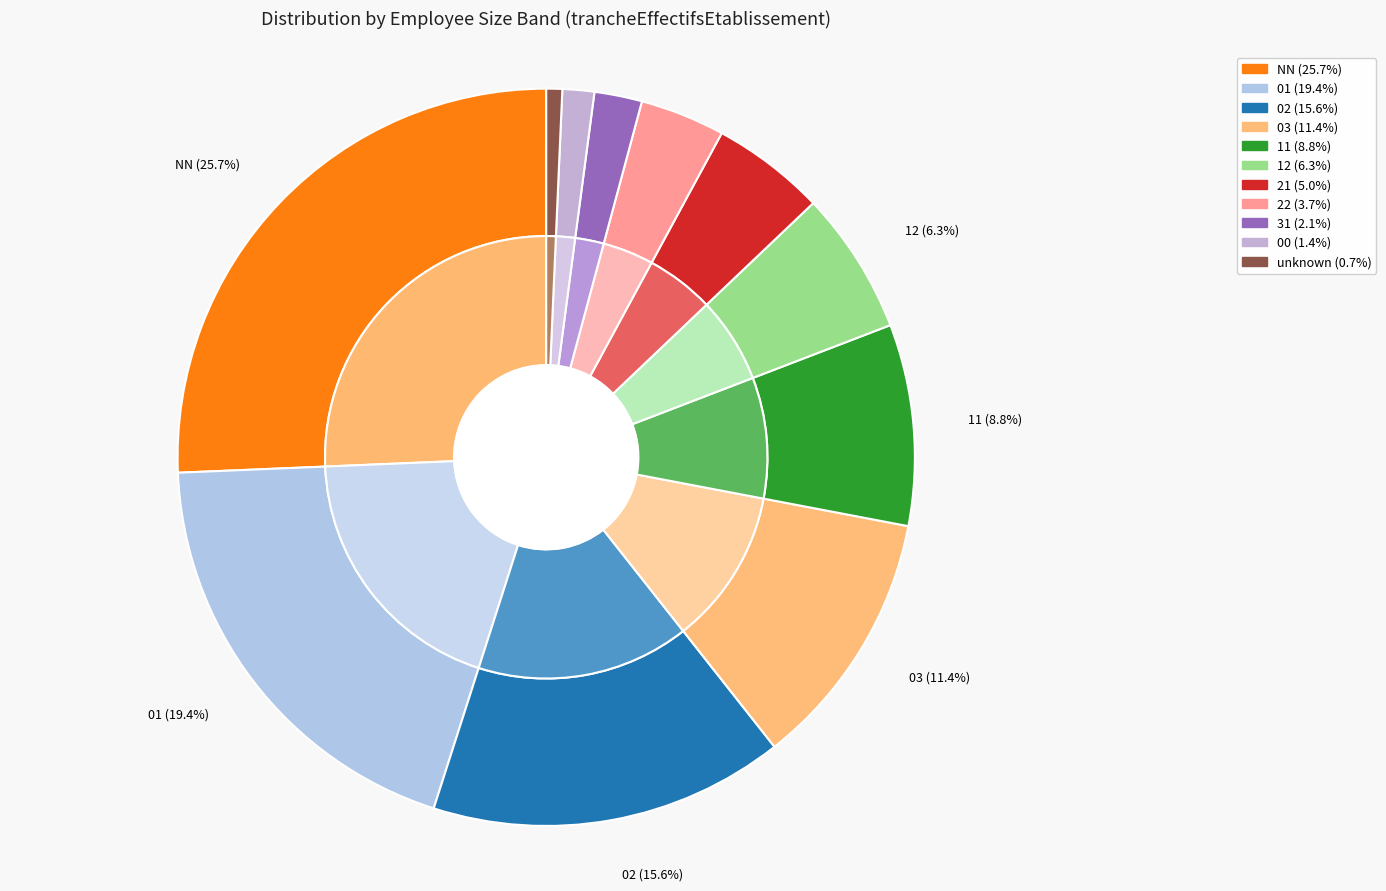

To the nearest percent, what portion does 22 represent?

4%